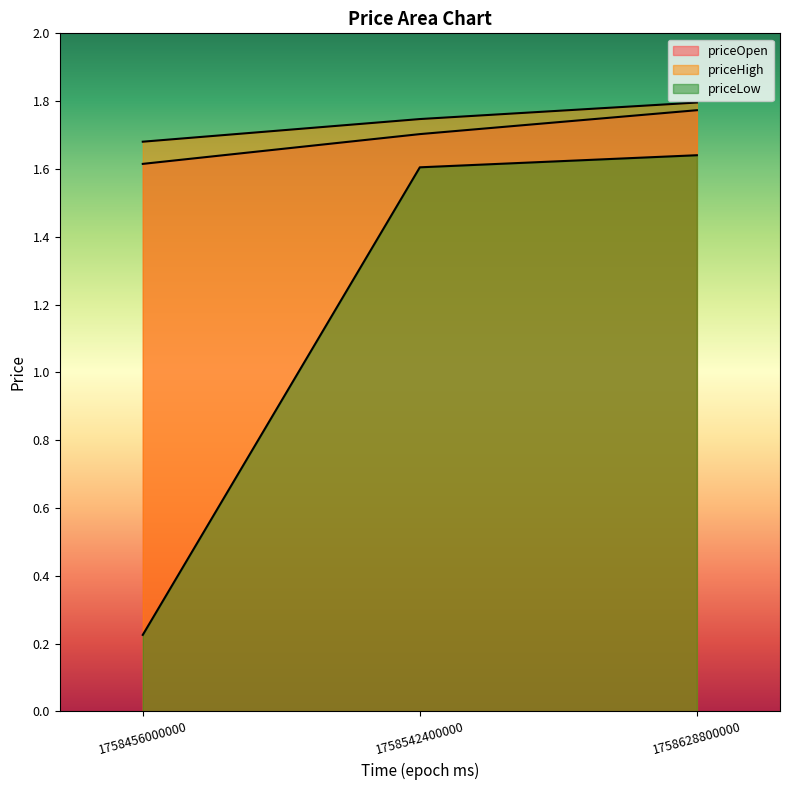

What is the value of the priceHigh point at the 2nd from the left?

1.7